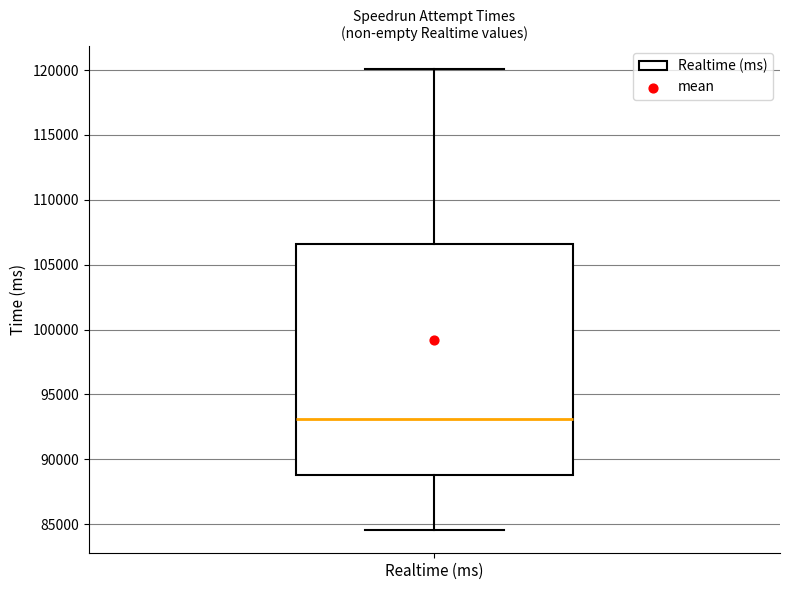

Read this box plot against the y-axis: the position of the median line, the range covered by the box, and the ends of both whiskers. The values are not printed on the chart, so give them approximately, as read against the axis.

median 93000, box 89000 to 106500, whiskers 84500 to 120000